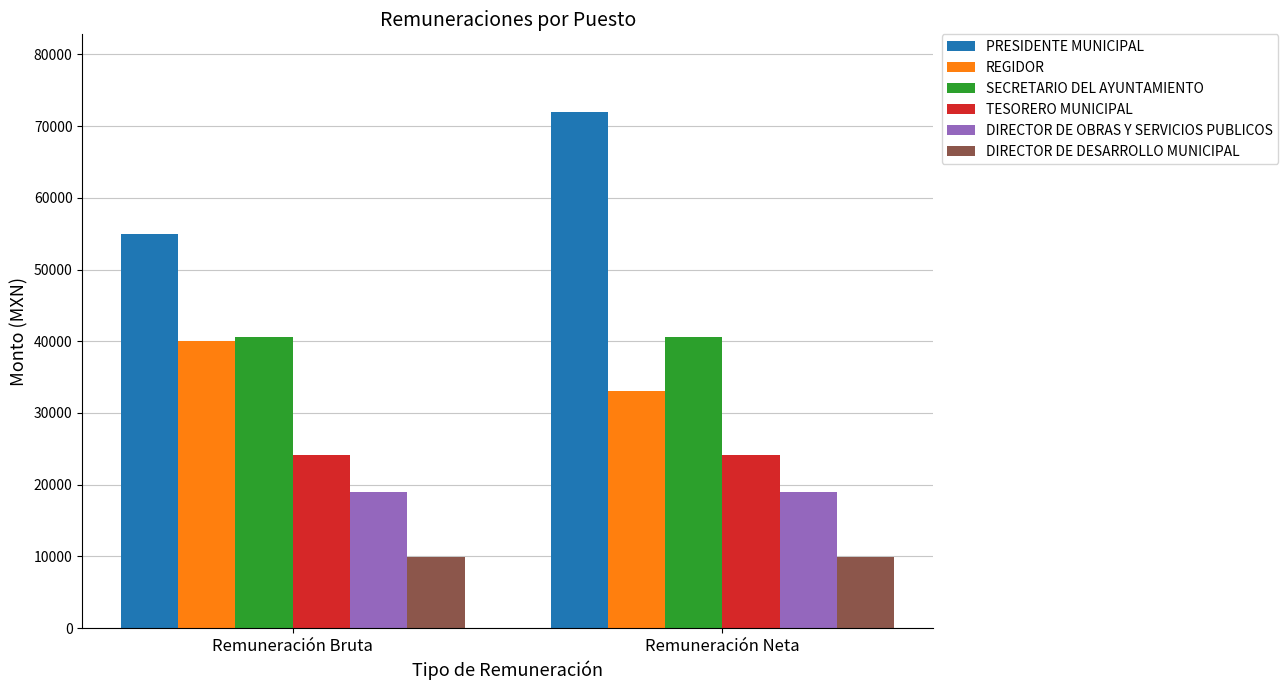

Which series has the largest range (max minus min)?

PRESIDENTE MUNICIPAL